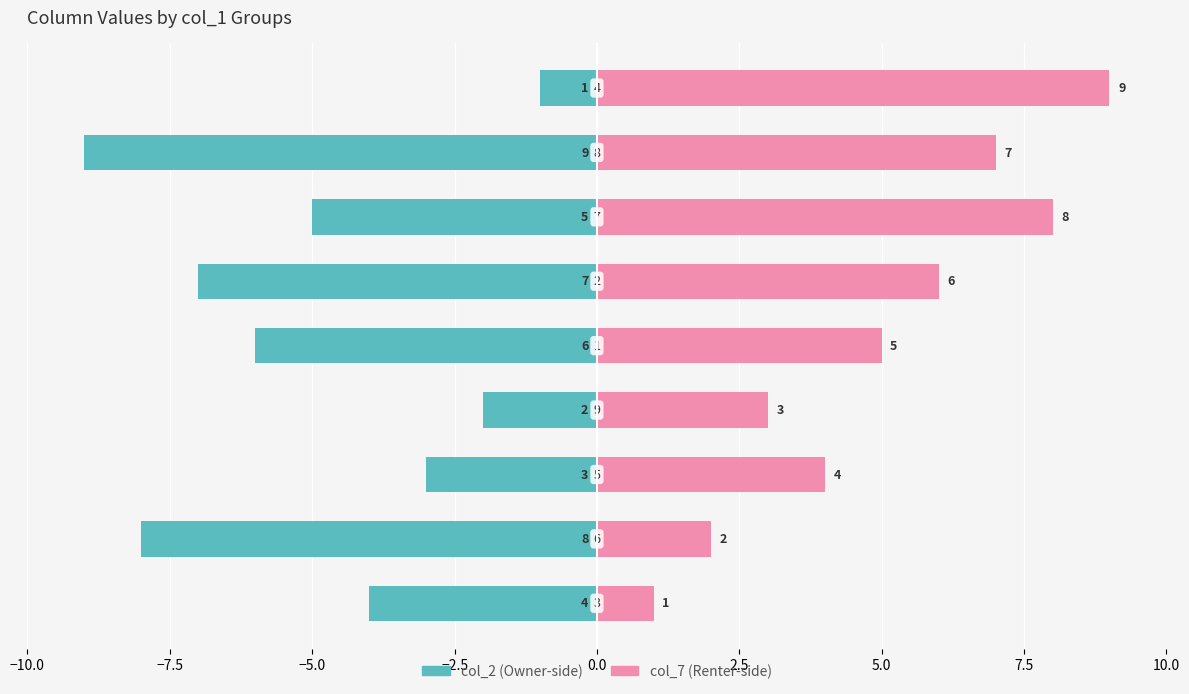

Is the value of col_2 (left) at 7.5 greater than the value of col_7 (right) at 10.0?

No